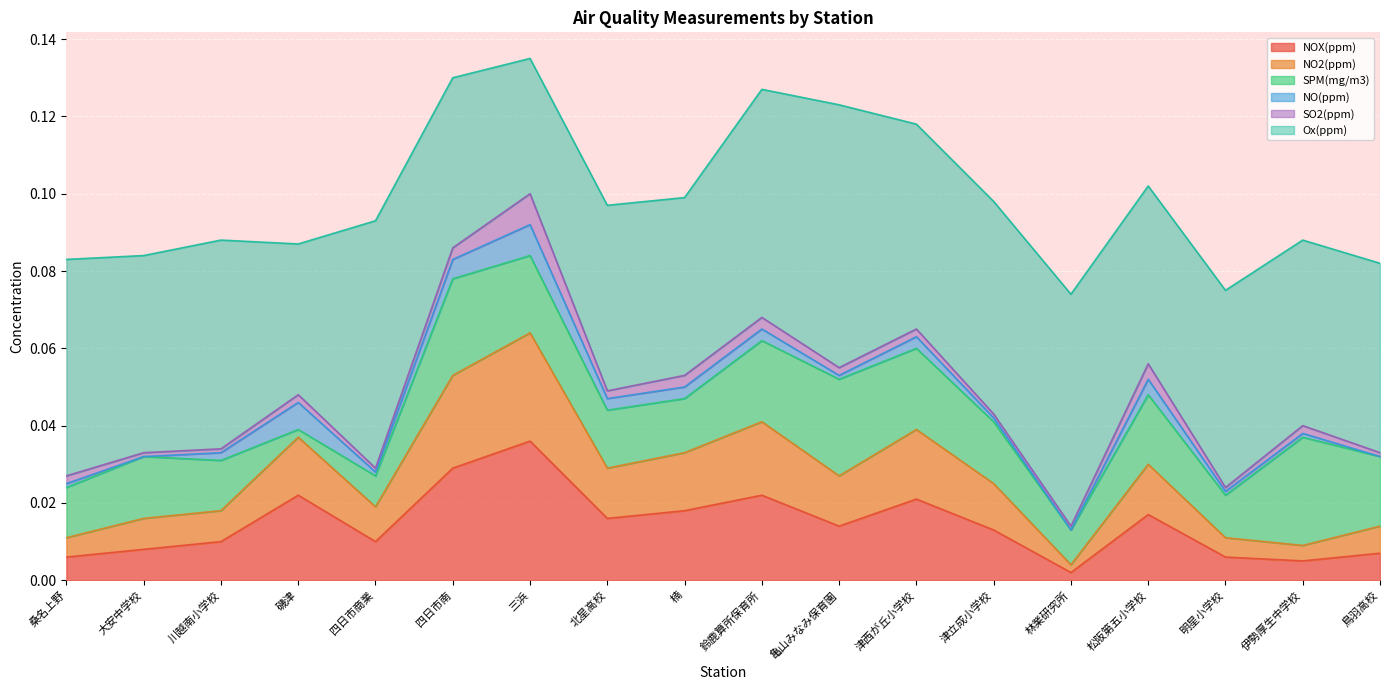

Reading left to right, list all the values displayed in this chart.

NOX(ppm): 桑名上野=0.0	大安中学校=0.0	川越南小学校=0.0	磯津=0.0	四日市商業=0.0	四日市南=0.0	三浜=0.0	北星高校=0.0	楠=0.0	鈴鹿算所保育所=0.0	亀山みなみ保育園=0.0	津西が丘小学校=0.0	津立成小学校=0.0	林業研究所=0.0	松阪第五小学校=0.0	明星小学校=0.0	伊勢厚生中学校=0.0	鳥羽高校=0.0
NO2(ppm): 桑名上野=0.0	大安中学校=0.0	川越南小学校=0.0	磯津=0.0	四日市商業=0.0	四日市南=0.0	三浜=0.0	北星高校=0.0	楠=0.0	鈴鹿算所保育所=0.0	亀山みなみ保育園=0.0	津西が丘小学校=0.0	津立成小学校=0.0	林業研究所=0.0	松阪第五小学校=0.0	明星小学校=0.0	伊勢厚生中学校=0.0	鳥羽高校=0.0
SPM(mg/m3): 桑名上野=0.0	大安中学校=0.0	川越南小学校=0.0	磯津=0.0	四日市商業=0.0	四日市南=0.0	三浜=0.0	北星高校=0.0	楠=0.0	鈴鹿算所保育所=0.0	亀山みなみ保育園=0.0	津西が丘小学校=0.0	津立成小学校=0.0	林業研究所=0.0	松阪第五小学校=0.0	明星小学校=0.0	伊勢厚生中学校=0.0	鳥羽高校=0.0
NO(ppm): 桑名上野=0.0	大安中学校=0.0	川越南小学校=0.0	磯津=0.0	四日市商業=0.0	四日市南=0.0	三浜=0.0	北星高校=0.0	楠=0.0	鈴鹿算所保育所=0.0	亀山みなみ保育園=0.0	津西が丘小学校=0.0	津立成小学校=0.0	林業研究所=0.0	松阪第五小学校=0.0	明星小学校=0.0	伊勢厚生中学校=0.0	鳥羽高校=0.0
SO2(ppm): 桑名上野=0.0	大安中学校=0.0	川越南小学校=0.0	磯津=0.0	四日市商業=0.0	四日市南=0.0	三浜=0.0	北星高校=0.0	楠=0.0	鈴鹿算所保育所=0.0	亀山みなみ保育園=0.0	津西が丘小学校=0.0	津立成小学校=0.0	林業研究所=0.0	松阪第五小学校=0.0	明星小学校=0.0	伊勢厚生中学校=0.0	鳥羽高校=0.0
Ox(ppm): 桑名上野=0.1	大安中学校=0.1	川越南小学校=0.1	磯津=0.0	四日市商業=0.1	四日市南=0.0	三浜=0.0	北星高校=0.0	楠=0.0	鈴鹿算所保育所=0.1	亀山みなみ保育園=0.1	津西が丘小学校=0.1	津立成小学校=0.1	林業研究所=0.1	松阪第五小学校=0.0	明星小学校=0.1	伊勢厚生中学校=0.0	鳥羽高校=0.0